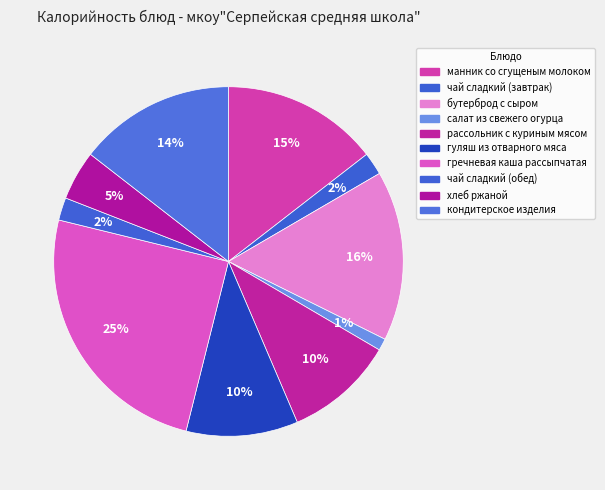

Count the number of slices in the pie.

10